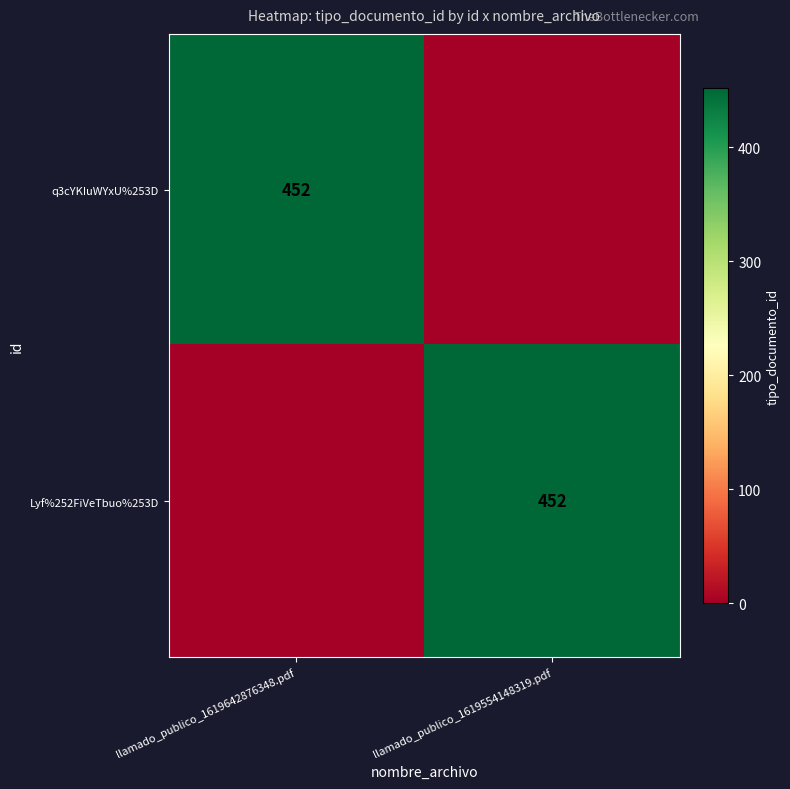

At how many categories does at least one series exceed 254?

2